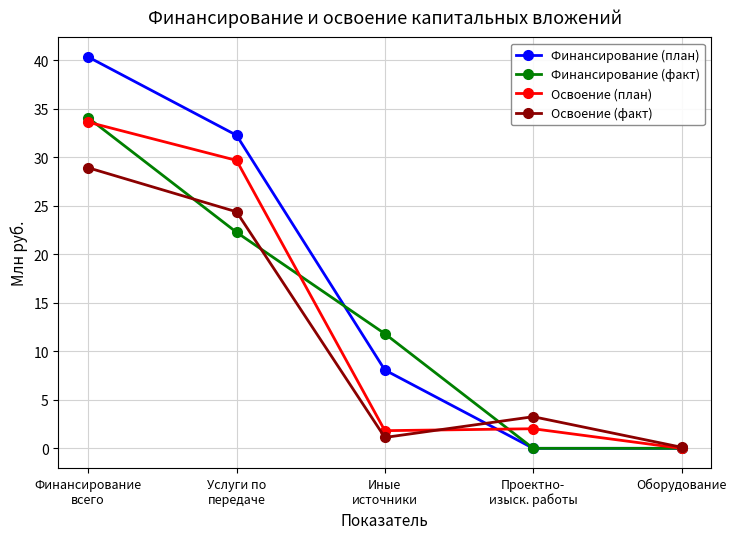

Which category has the highest value in the Освоение (факт) series?

Финансирование
всего